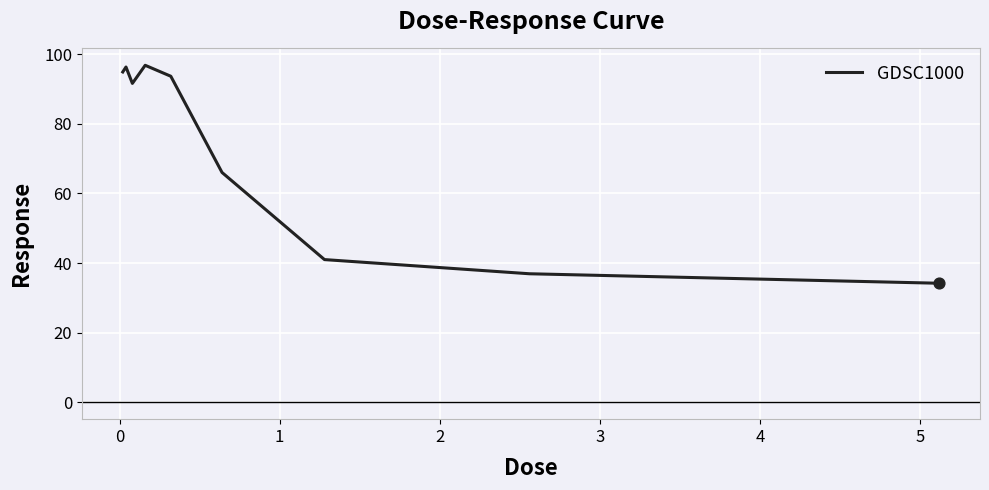

What is the greatest value displayed?

96.8